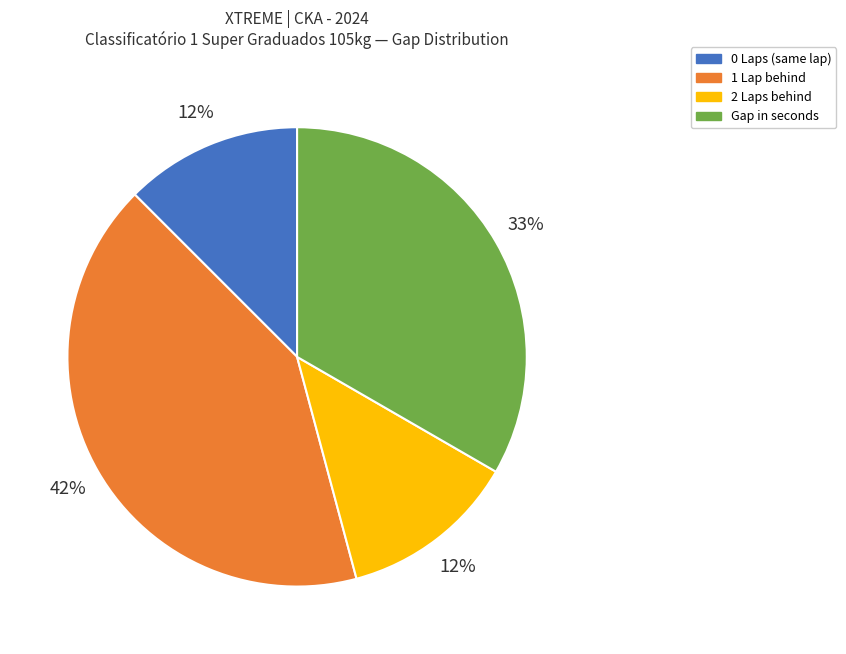

To the nearest percent, what is the average slice percentage?

25%